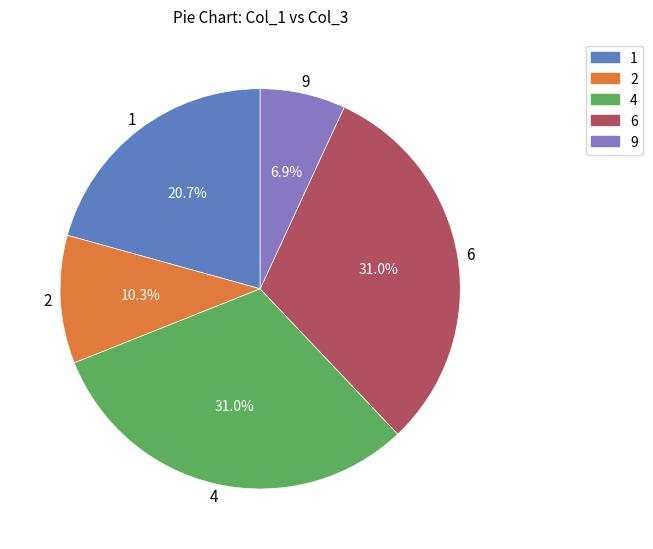

Count the number of slices in the pie.

5